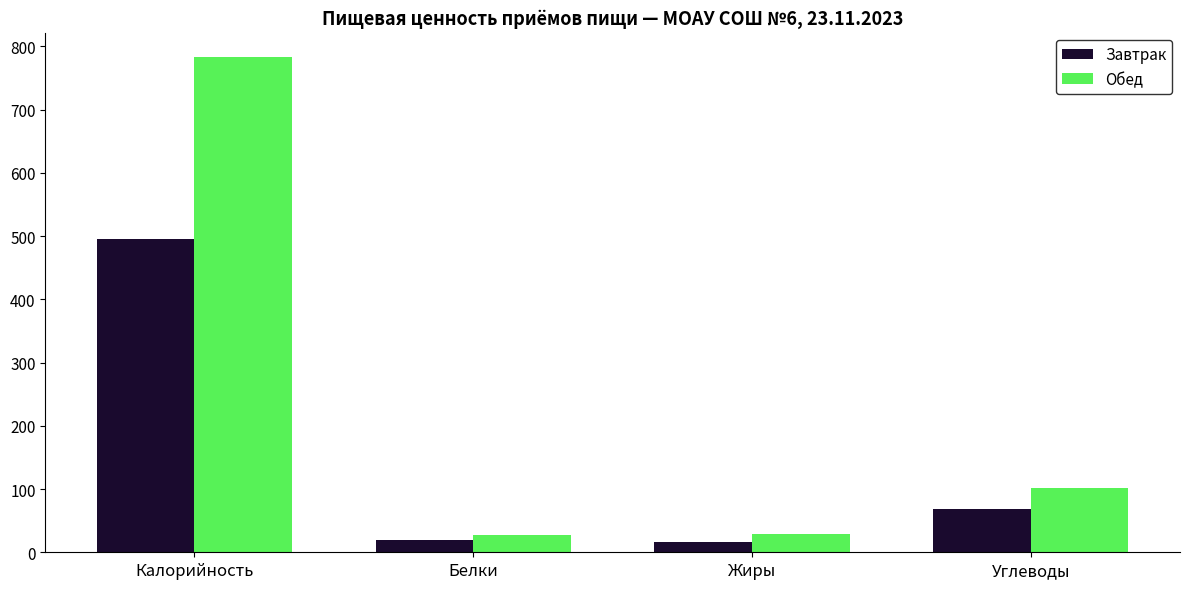

Rank the series by their maximum value, from lowest to highest.

Завтрак, Обед